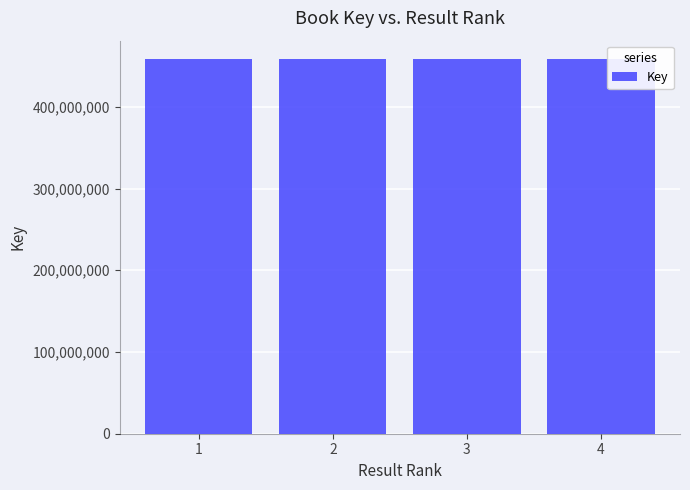

What is the maximum value shown in the chart?

458070046